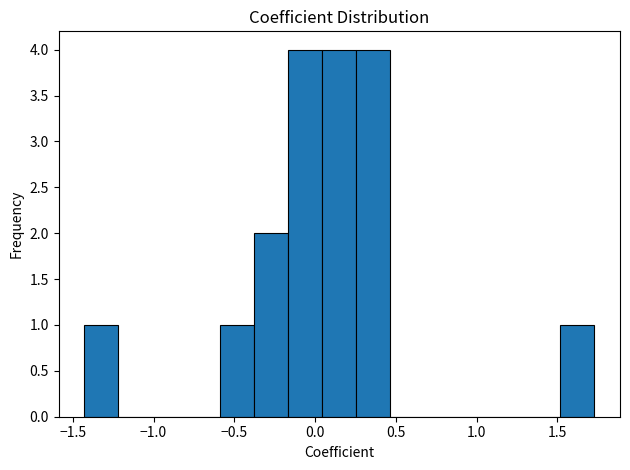

Reading left to right, list every bar in this chart as the range it spans on the x-axis followed by its height. Neither the bar edges nor the heights are printed on the chart, so give them approximately, as read against the axes.

-1.45 to -1.20: 1
-1.20 to -1.00: 0
-1.00 to -0.80: 0
-0.80 to -0.60: 0
-0.60 to -0.40: 1
-0.40 to -0.15: 2
-0.15 to 0.05: 4
0.05 to 0.25: 4
0.25 to 0.45: 4
0.45 to 0.70: 0
0.70 to 0.90: 0
0.90 to 1.10: 0
1.10 to 1.30: 0
1.30 to 1.50: 0
1.50 to 1.75: 1